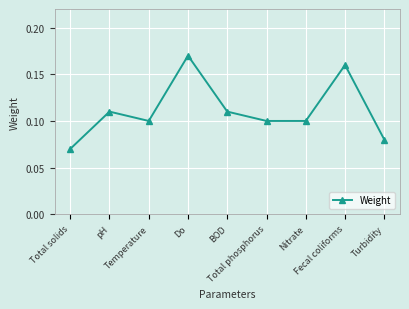

At which category does the data reach its first local valley?

Temperature